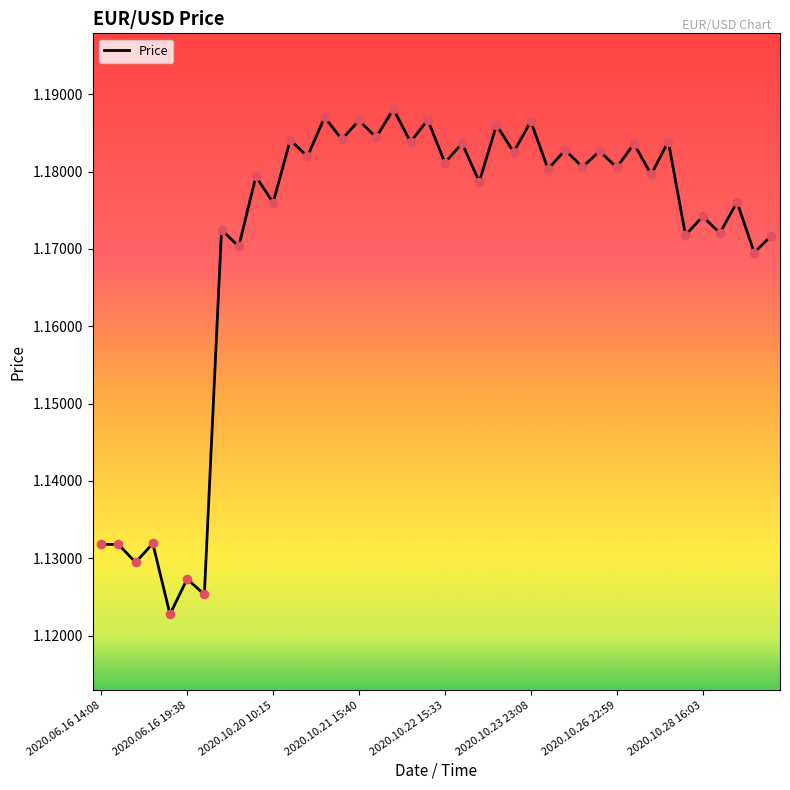

How many lines are shown in the chart?

1